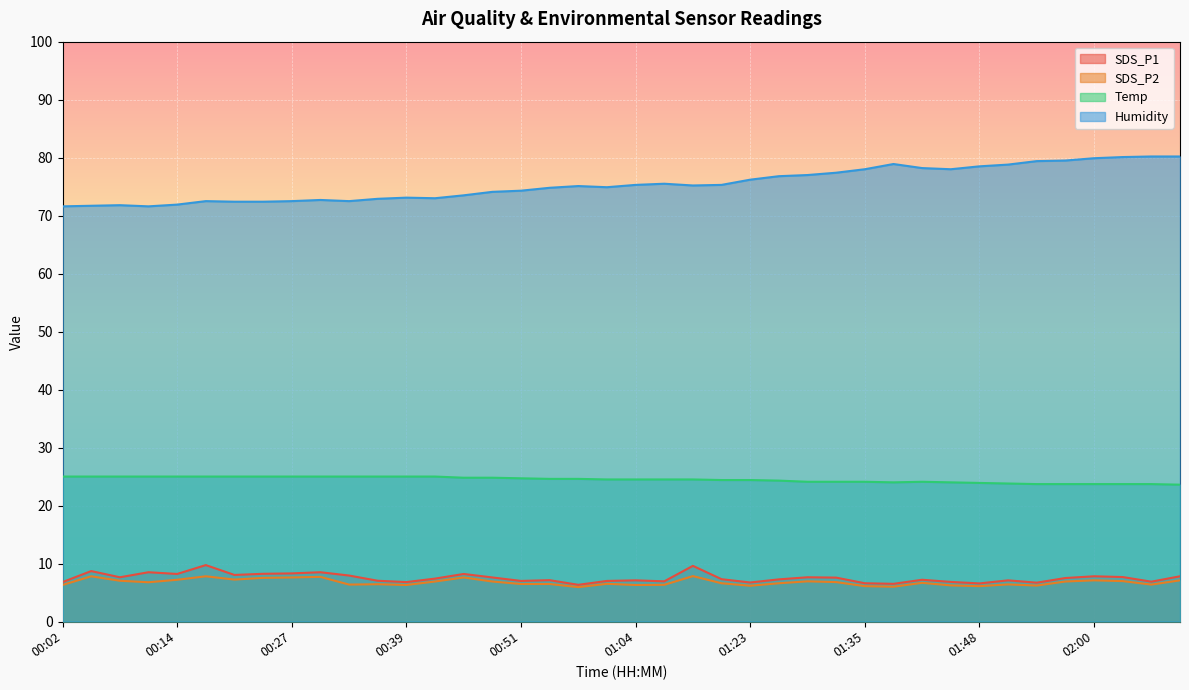

At which label does SDS_P2 first exceed 6?

00:02